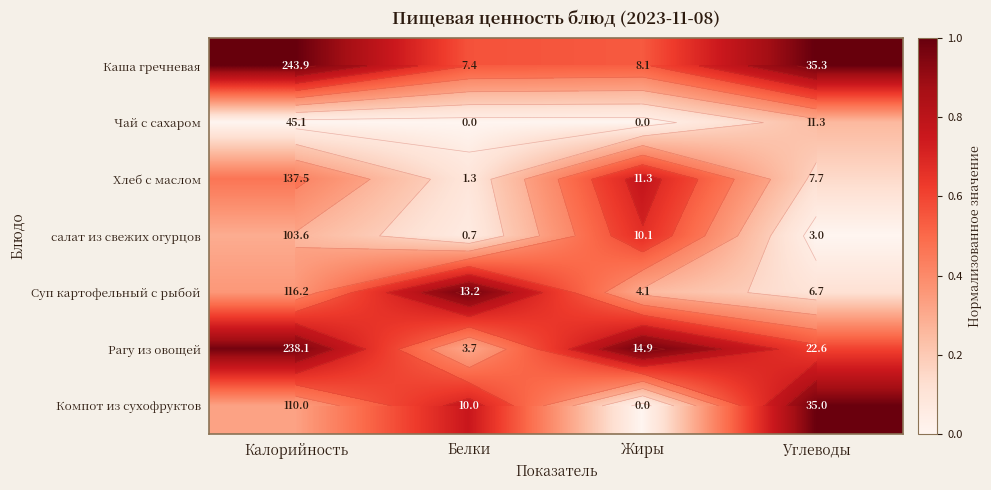

Between Белки and Калорийность, which is larger?

Калорийность